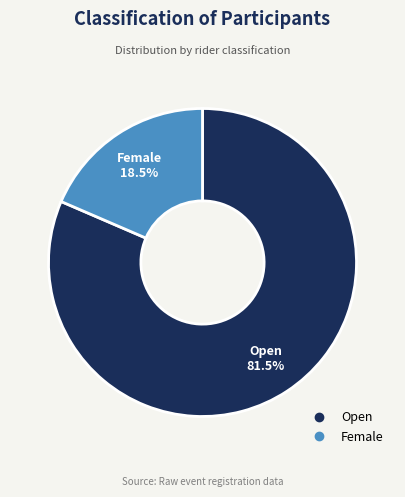

Is the sum of Open and Female greater than half?

Yes